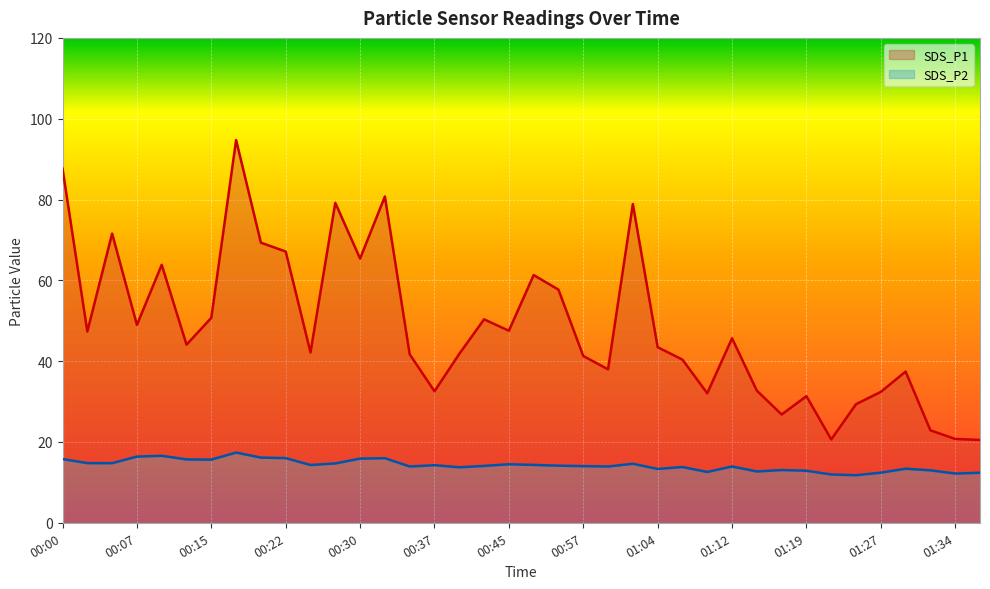

True or false: SDS_P1 and SDS_P2 intersect in this chart.

False